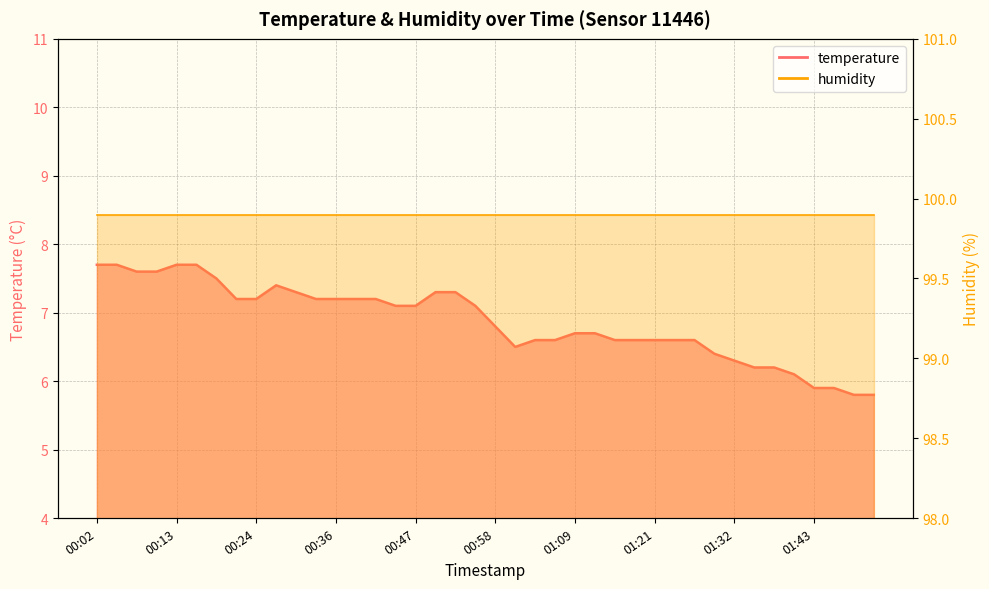

What is the label of the 18th point from the left?

00:50